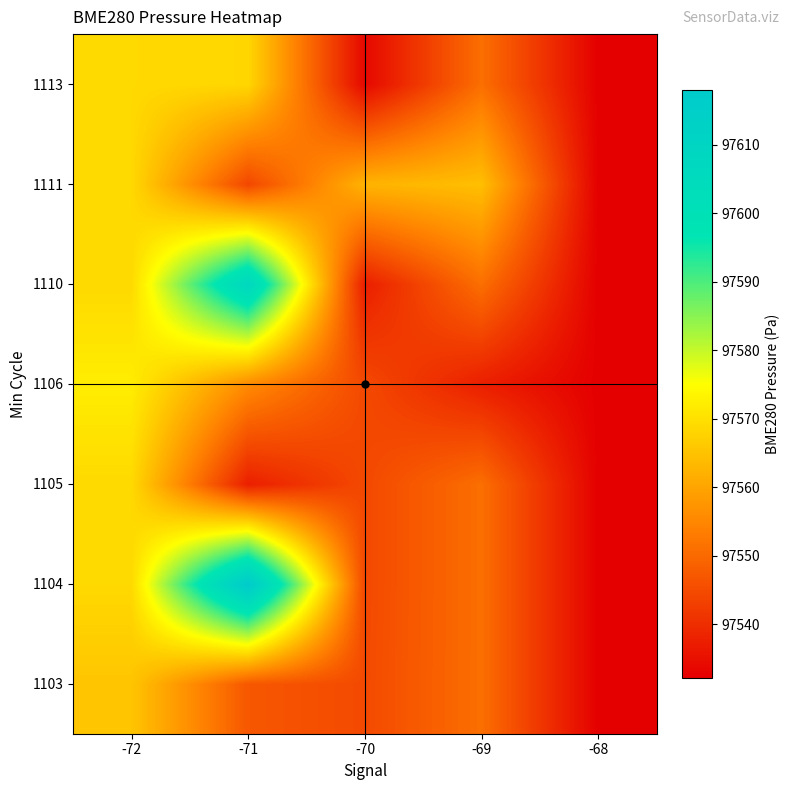

Reading left to right, list all the values displayed in this chart.

1103: -72=97565.4	-71=97547.0	-70=97544.7	-69=97550.9	-68=97532.2
1104: -72=97568.8	-71=97618.0	-70=97544.6	-69=97550.9	-68=97532.2
1105: -72=97568.8	-71=97537.5	-70=97544.6	-69=97550.9	-68=97532.2
1106: -72=97572.1	-71=97555.7	-70=97544.6	-69=97537.4	-68=97532.2
1110: -72=97568.8	-71=97607.7	-70=97537.4	-69=97550.9	-68=97532.2
1111: -72=97568.8	-71=97544.3	-70=97562.5	-69=97564.4	-68=97532.2
1113: -72=97568.8	-71=97568.4	-70=97533.6	-69=97550.9	-68=97532.2